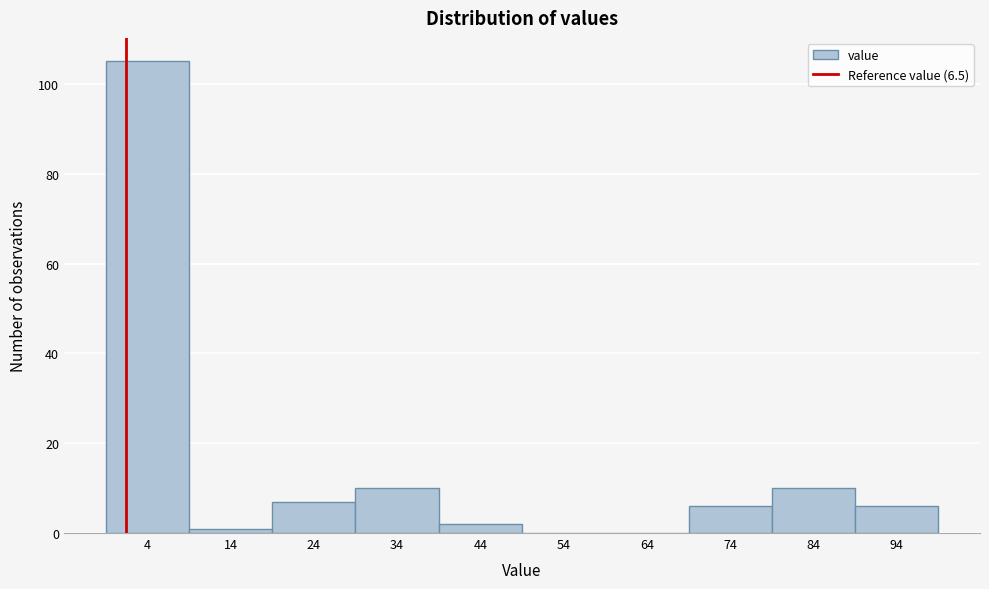

Reading left to right, list all the values displayed in this chart.

4=105	14=1	24=7	34=10	44=2	54=0	64=0	74=6	84=10	94=6